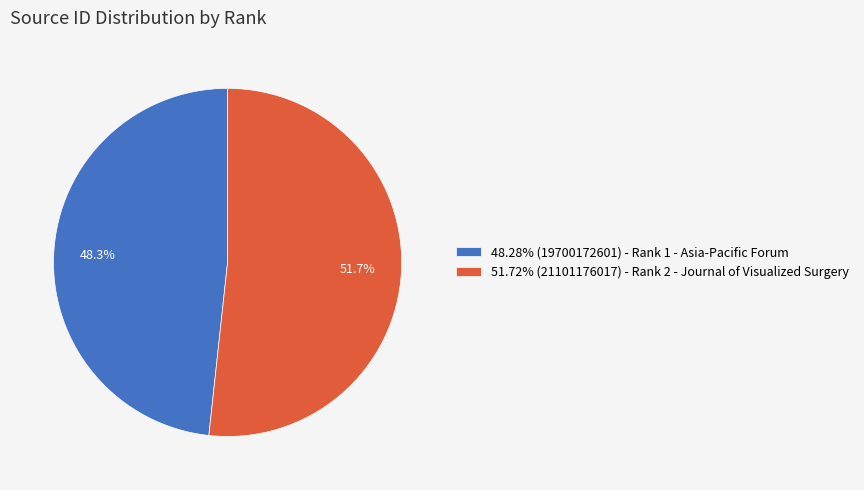

What is the total percentage of 48.28% (19700172601) - Rank 1 - Asia-Pacific Forum and 51.72% (21101176017) - Rank 2 - Journal of Visualized Surgery?

100.0%